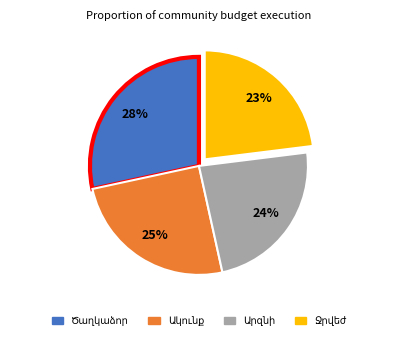

To the nearest percent, what is the difference between the largest and smallest slice percentages?

5%